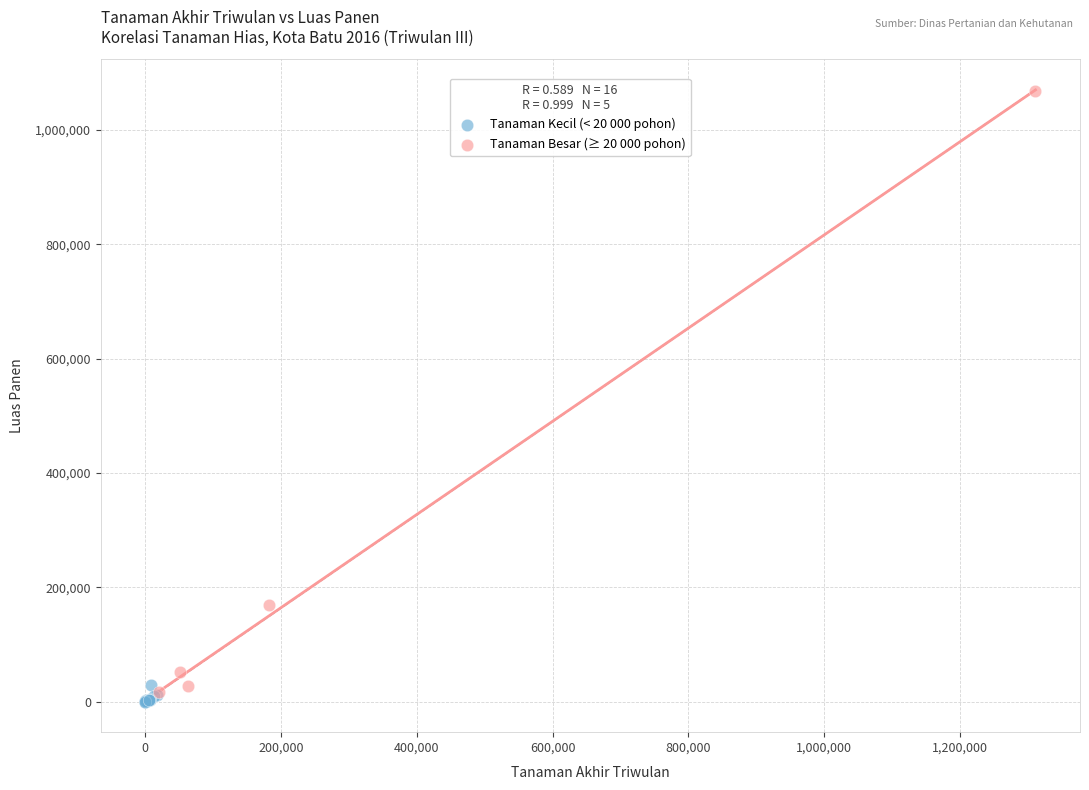

Which series reaches the maximum Y coordinate?

Tanaman Besar (≥ 20 000 pohon)